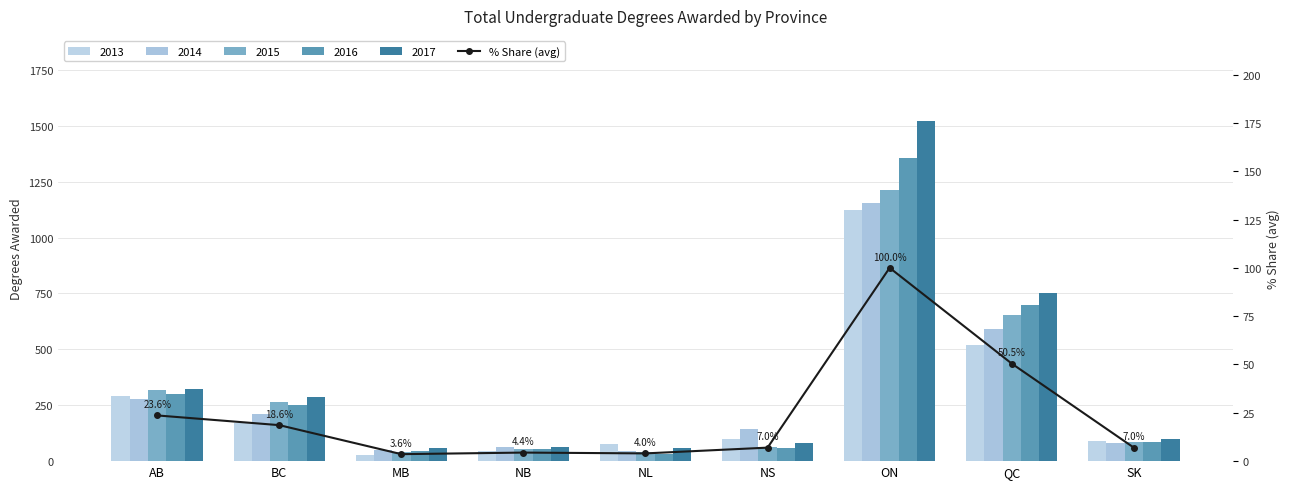

Reading left to right, what are all the values shown in this chart?

AB=23.6	BC=18.6	MB=3.6	NB=4.4	NL=4.0	NS=7.0	ON=100.0	QC=50.5	SK=7.0